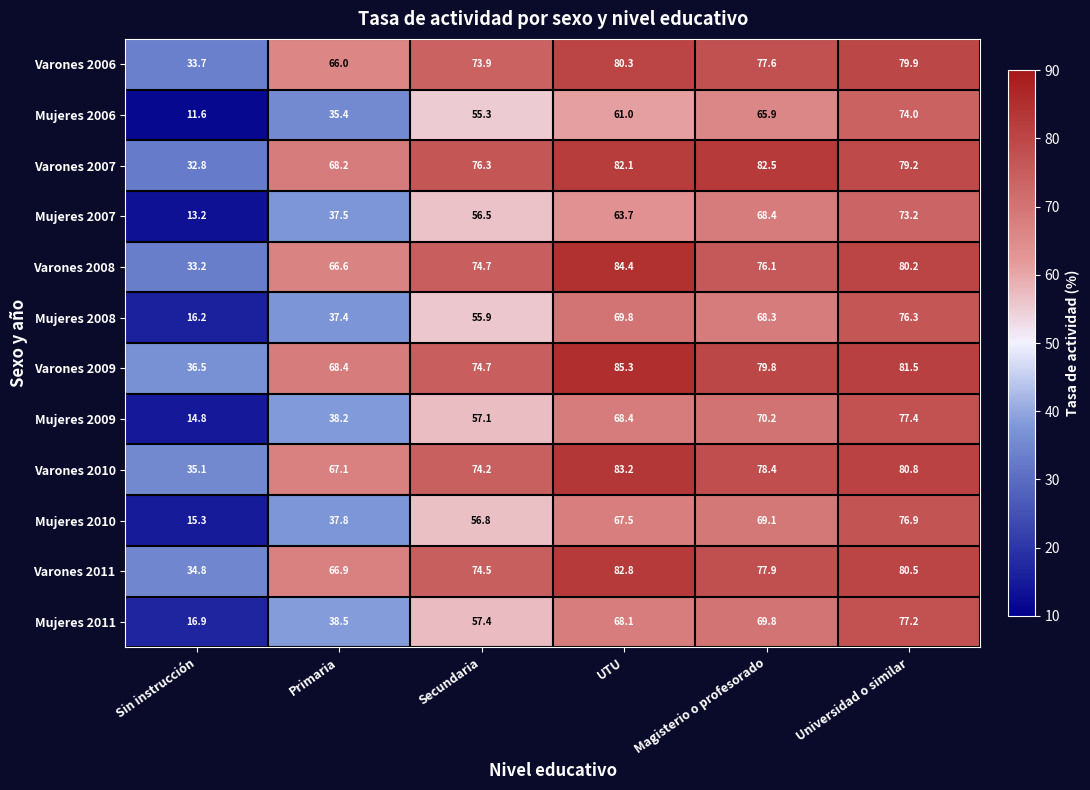

What is the sum of all Mujeres 2009 values?

326.1